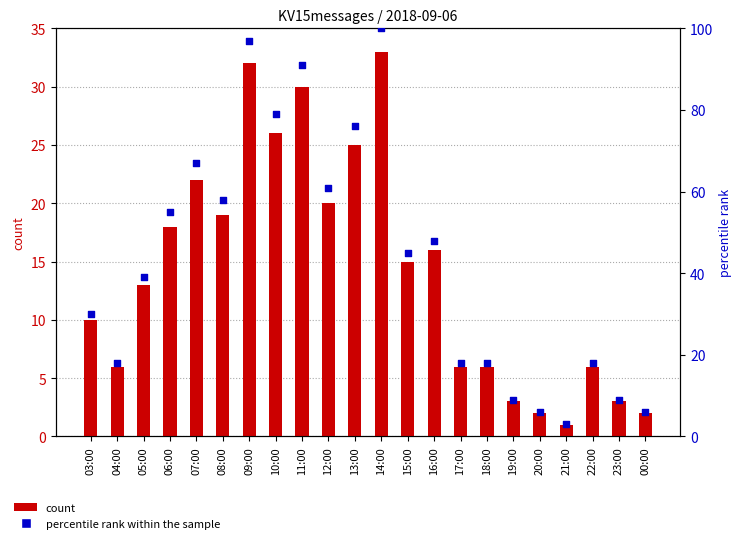

Which series has the largest total across all categories?

percentile rank within the sample